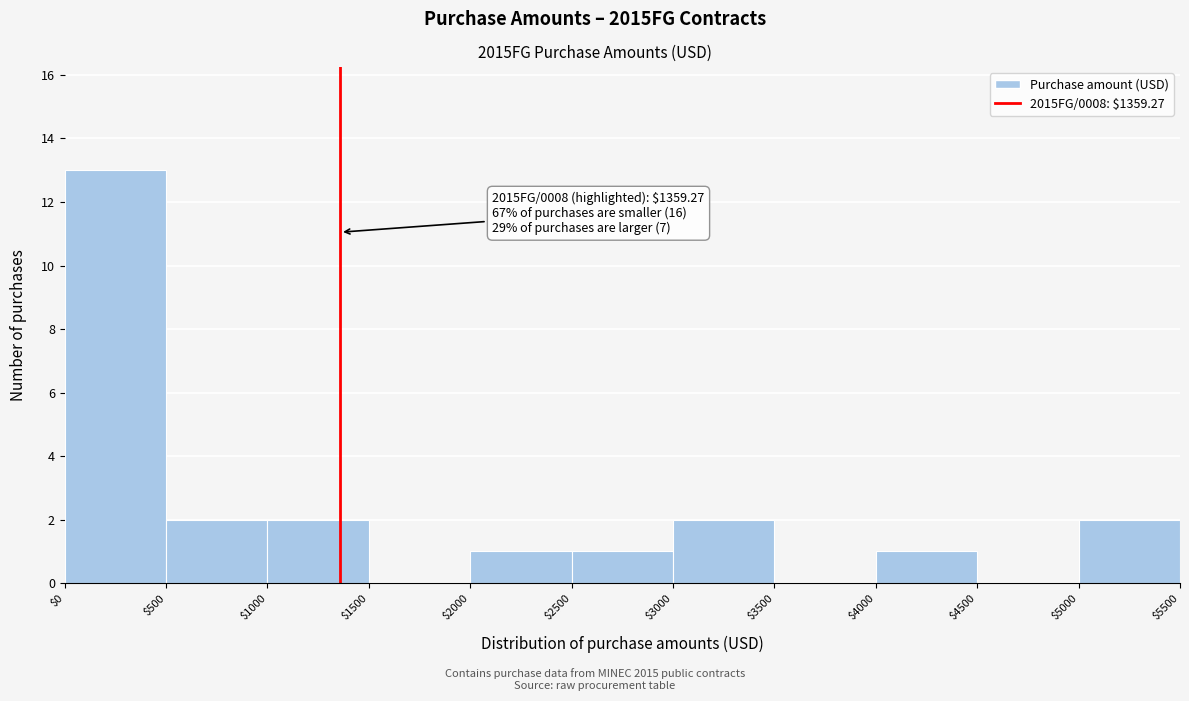

Over which range of the x-axis is the bar tallest?

$0 to $500